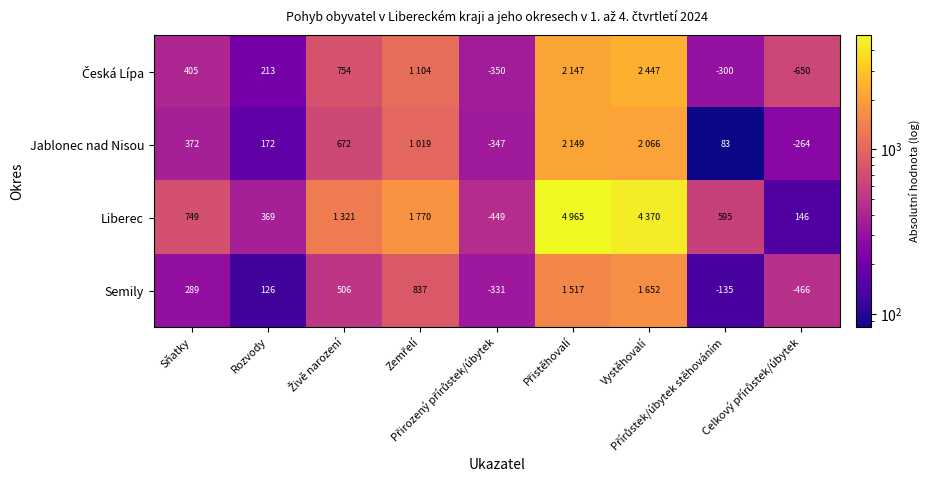

Rank the series at Sňatky from lowest to highest value.

Semily, Jablonec nad Nisou, Česká Lípa, Liberec